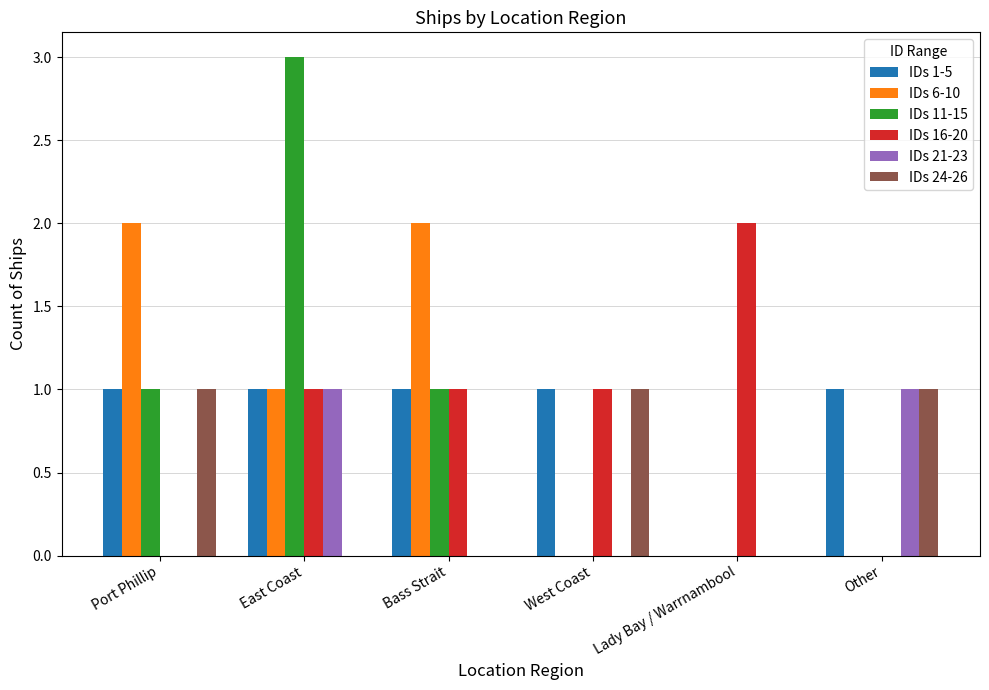

Is the value of IDs 16-20 at Bass Strait greater than the value of IDs 6-10 at Port Phillip?

No